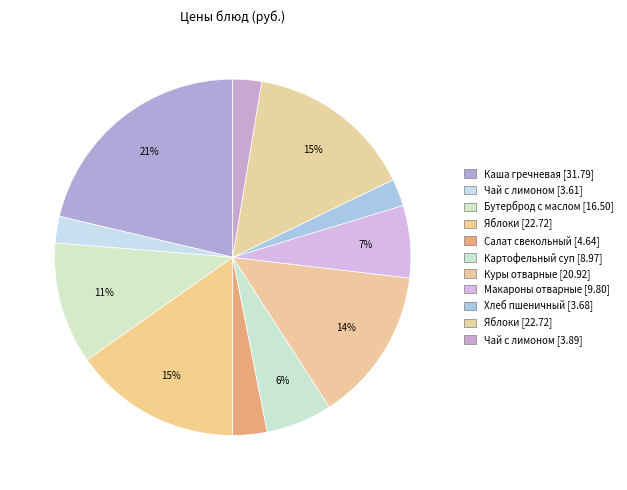

Count the number of slices in the pie.

11